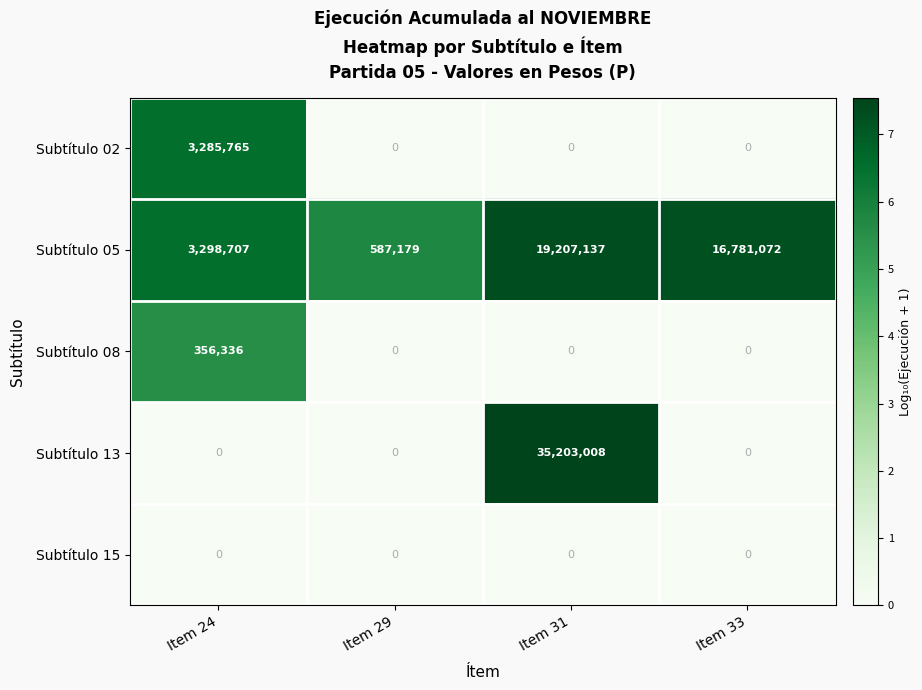

What is the highest value of the Subtítulo 13 series?

35203008